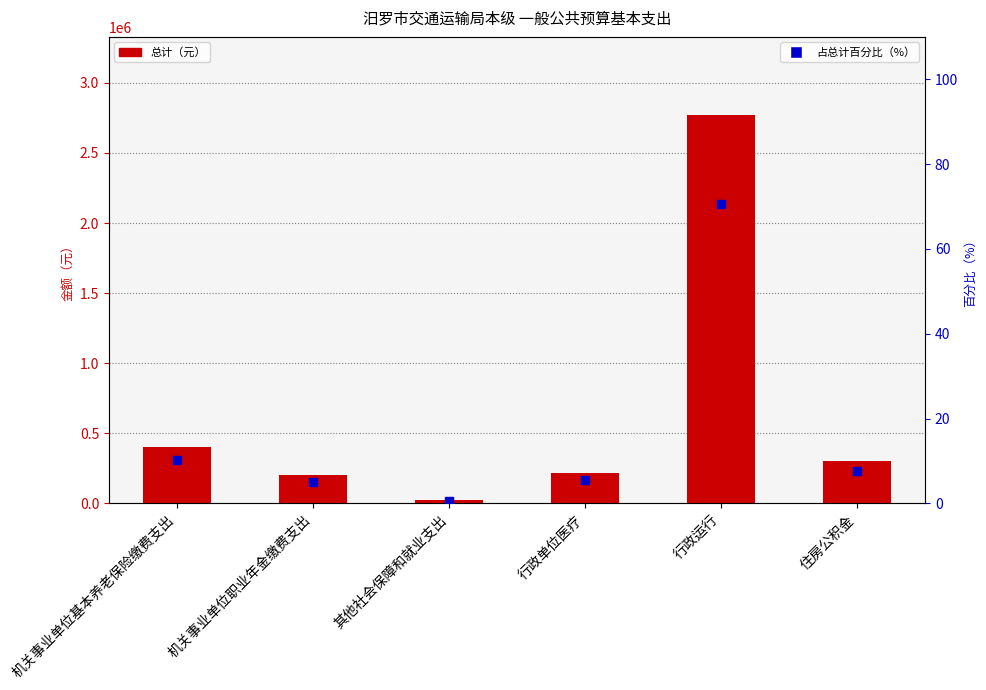

At how many categories does at least one series exceed 563008?

1